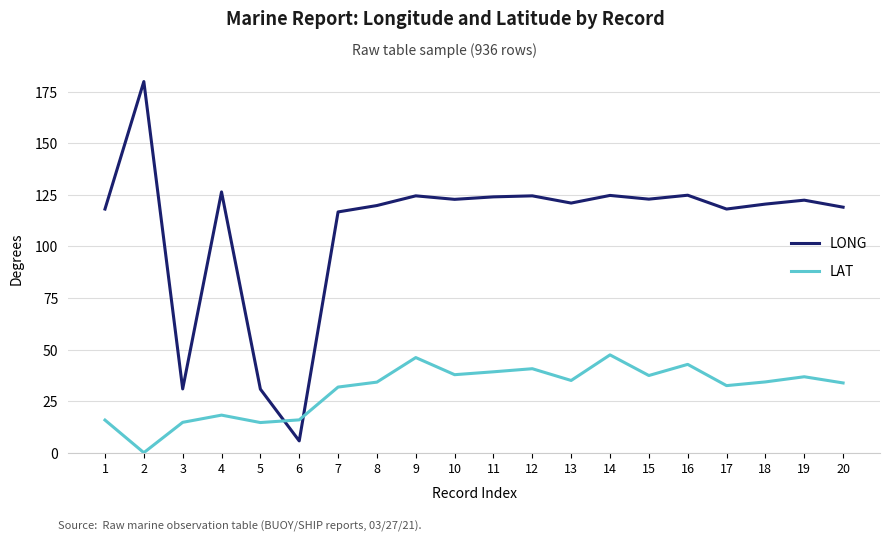

At which category does LAT reach its first local peak?

4